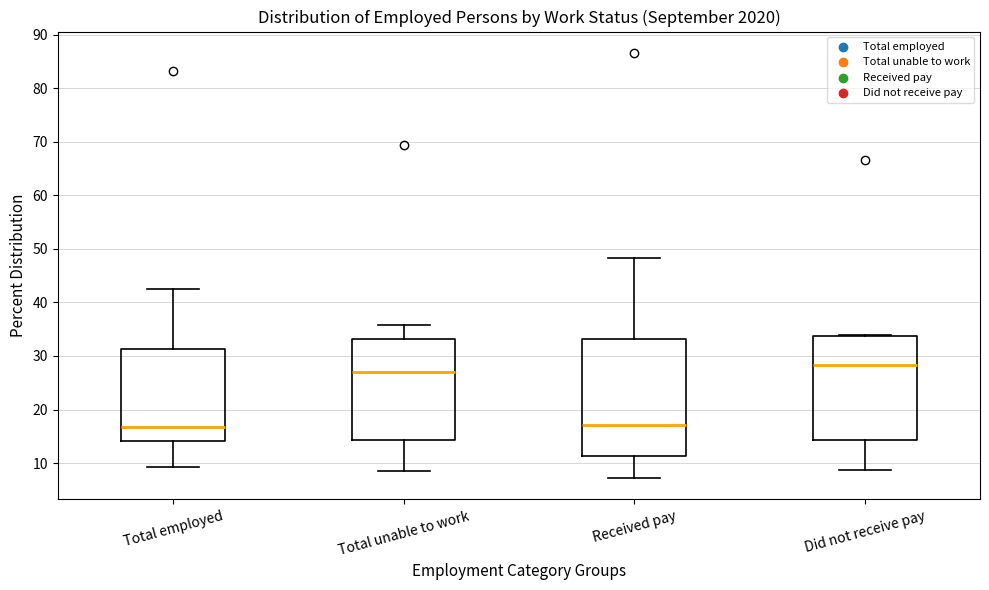

Reading left to right, read every box against the y-axis: the position of its median line, the range the box covers, and the ends of its whiskers. The values are not printed on the chart, so give them approximately, as read against the axis.

Total employed: median 17, box 14 to 31, whiskers 9 to 43
Total unable to work: median 27, box 14 to 33, whiskers 9 to 36
Received pay: median 17, box 11 to 33, whiskers 7 to 48
Did not receive pay: median 28, box 14 to 34, whiskers 9 to 34